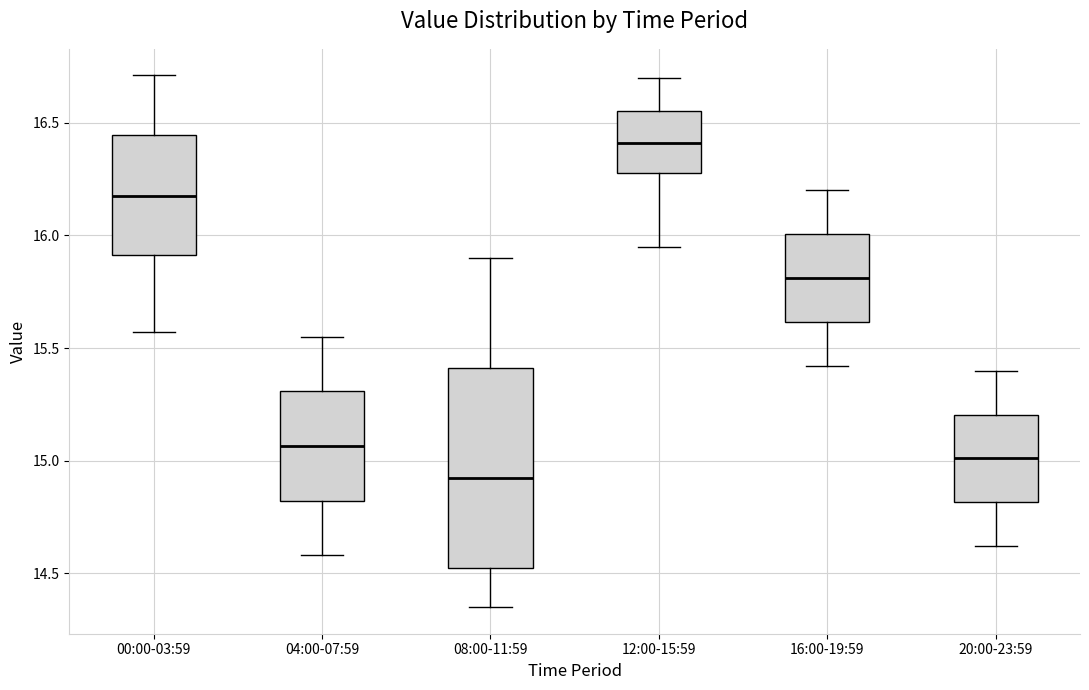

Reading left to right, transcribe this box plot: for each box, give where its median line is, the range the box spans, and where its two whiskers end, as read against the y-axis. The values are not printed on the chart, so give them approximately, as read against the axis.

00:00-03:59: median 16.20, box 15.90 to 16.45, whiskers 15.55 to 16.70
04:00-07:59: median 15.05, box 14.80 to 15.30, whiskers 14.60 to 15.55
08:00-11:59: median 14.95, box 14.50 to 15.40, whiskers 14.35 to 15.90
12:00-15:59: median 16.40, box 16.30 to 16.55, whiskers 15.95 to 16.70
16:00-19:59: median 15.80, box 15.60 to 16.00, whiskers 15.40 to 16.20
20:00-23:59: median 15.00, box 14.80 to 15.20, whiskers 14.60 to 15.40